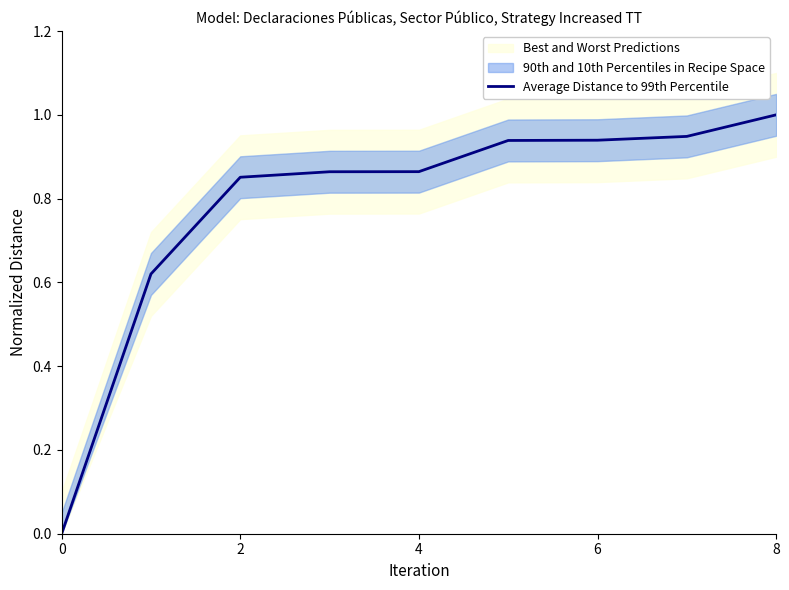

What is the difference between the maximum and minimum values?

1.0